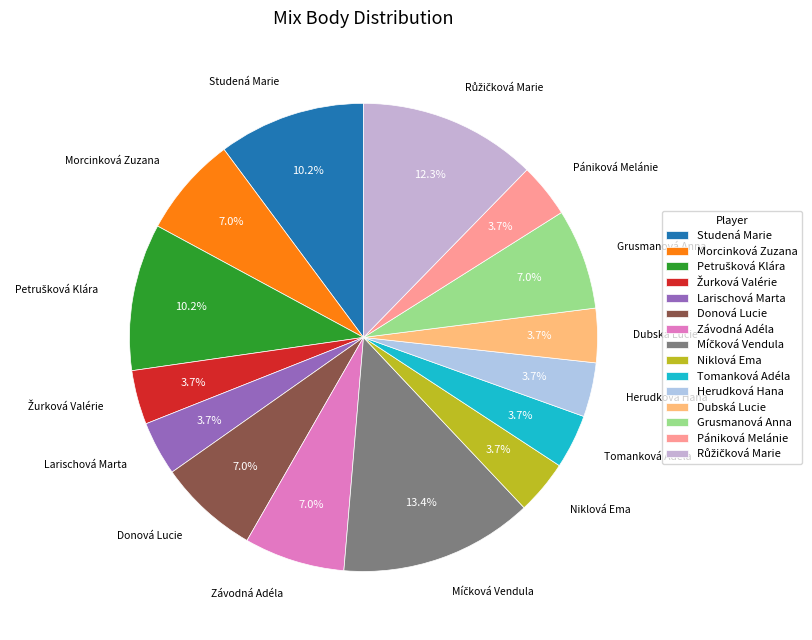

Is there a majority slice in this chart?

No